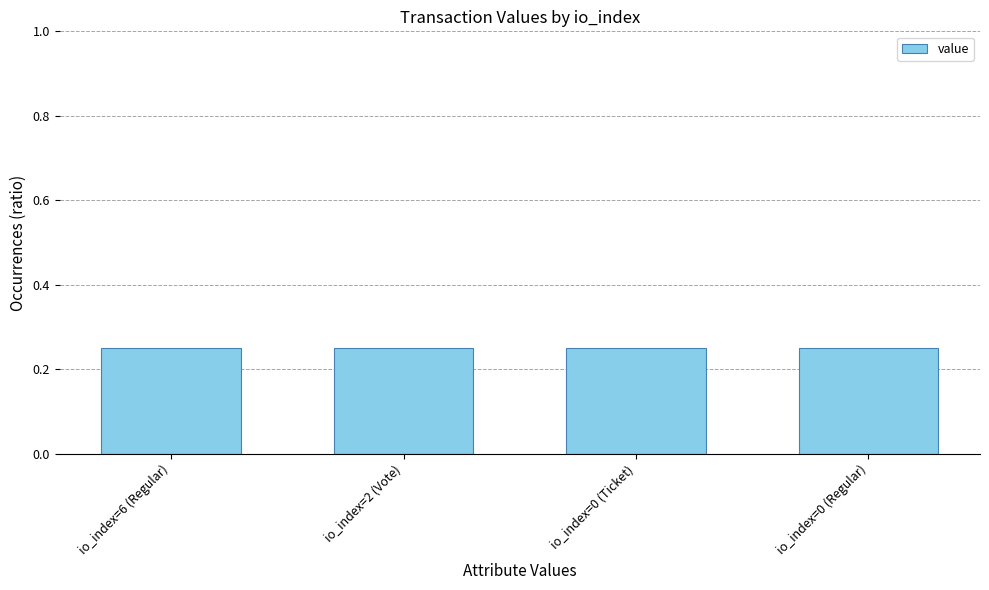

What is the sum of the values at io_index=0 (Ticket) and io_index=6 (Regular)?

0.5